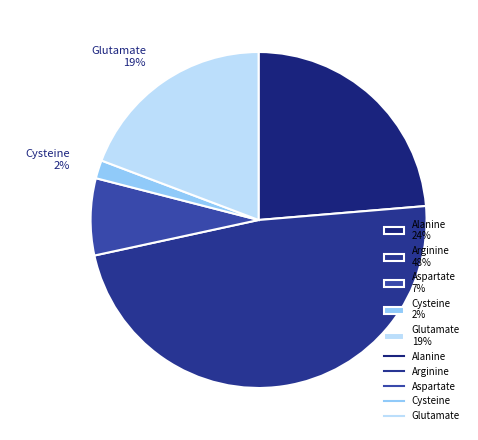

Count the number of slices in the pie.

5